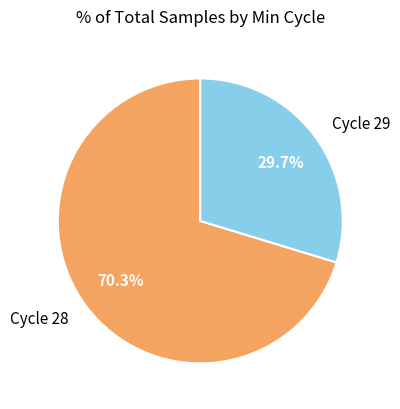

Does any single category account for the majority?

Yes